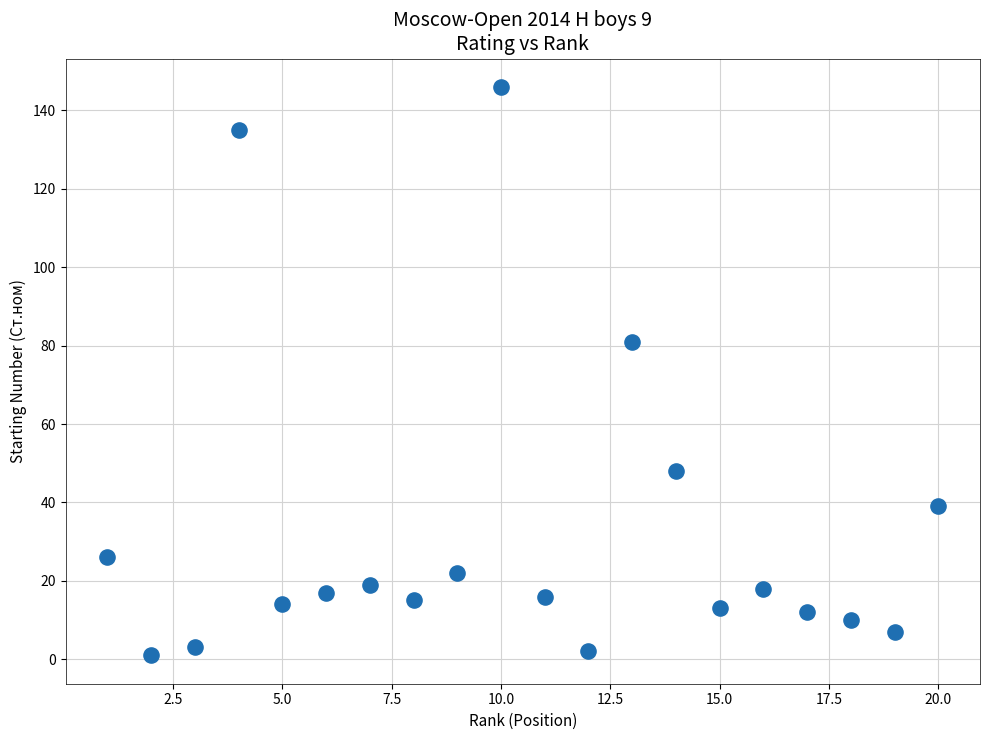

What is the range of Y values (max minus min)?

145